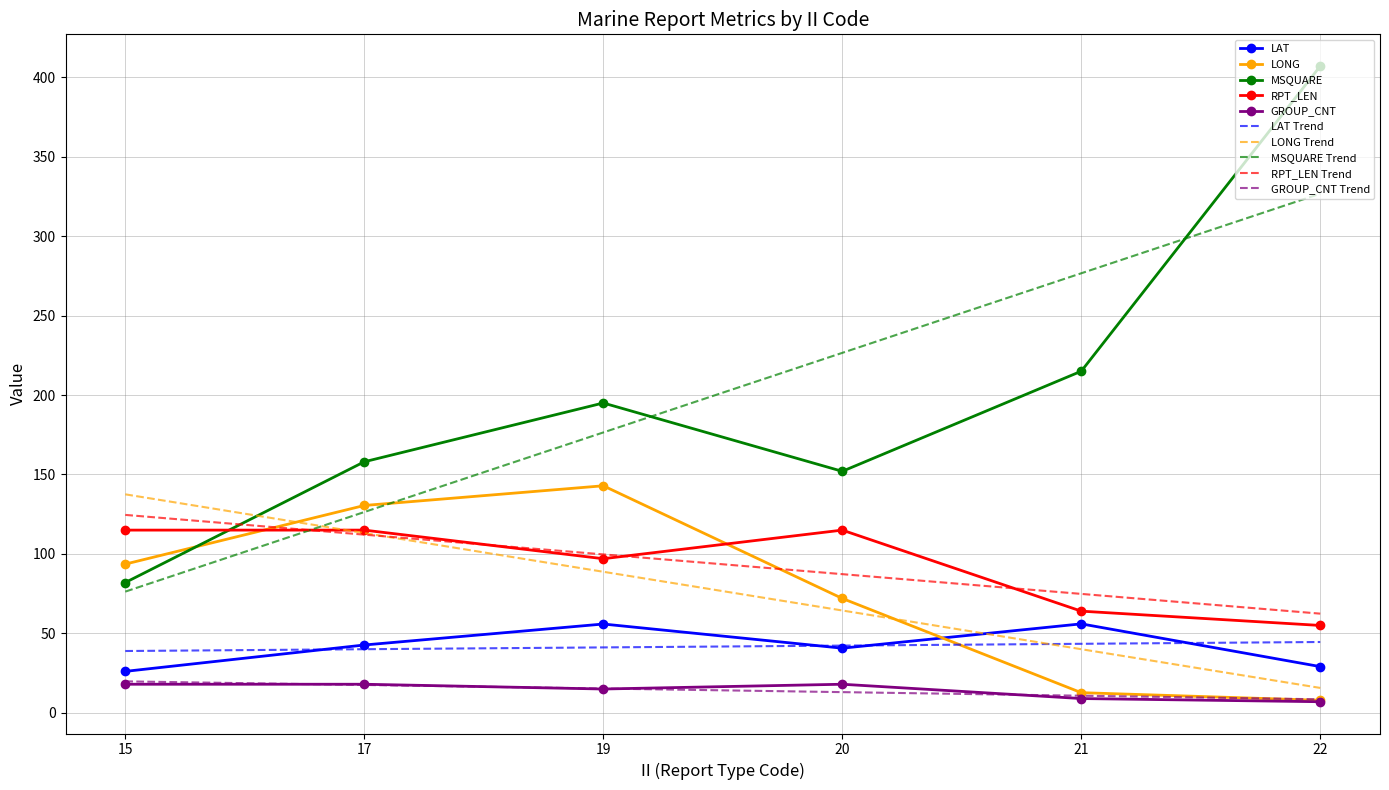

What is the average value of the GROUP_CNT series?

14.2